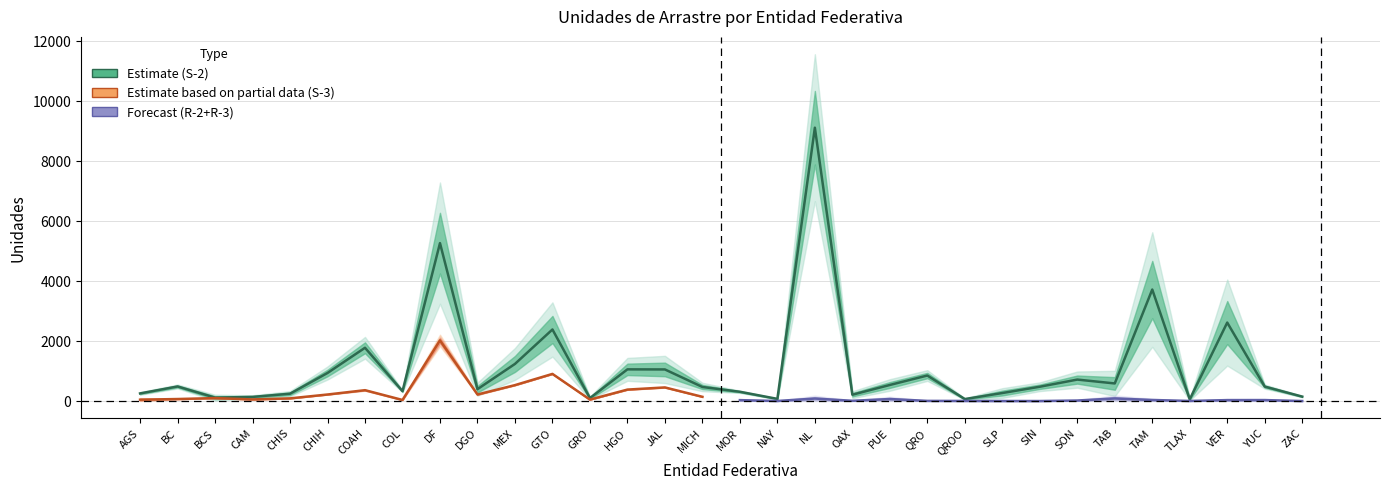

True or false: S-3 has more than 1 interior local peaks.

True